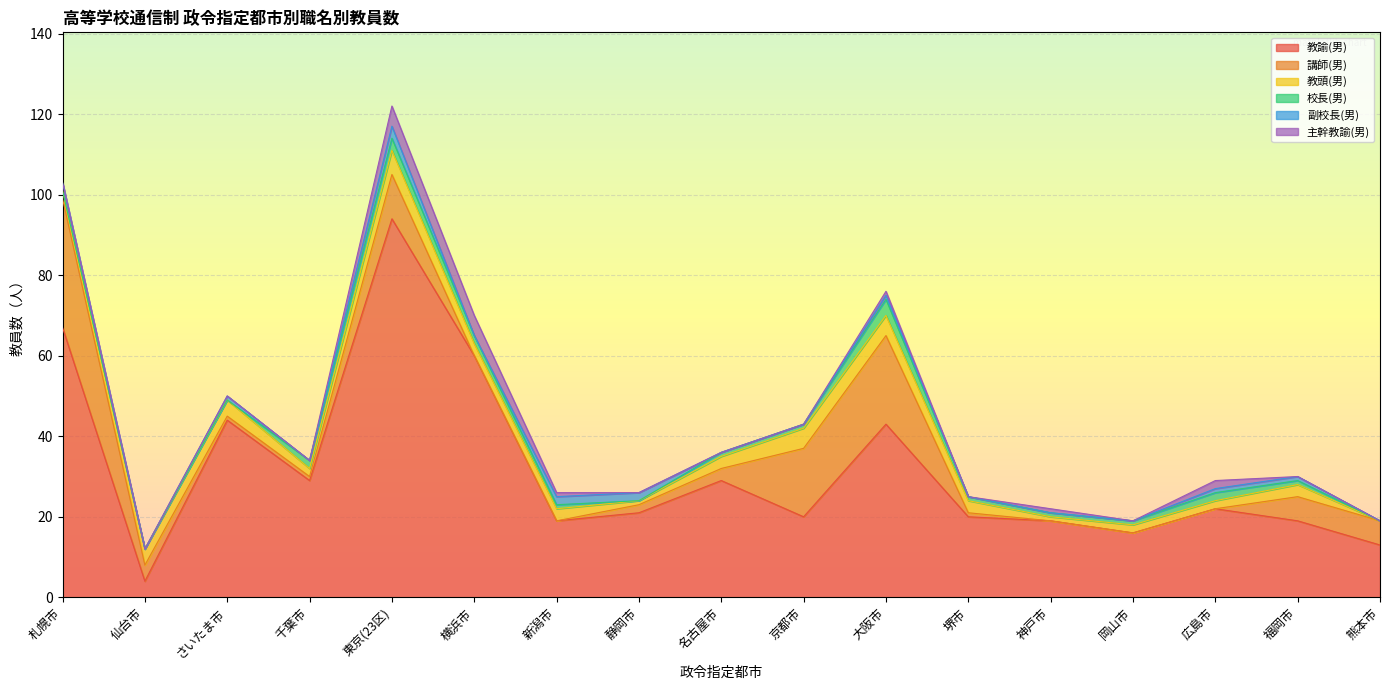

How many 校長(男) values are between 0 and 2?

15